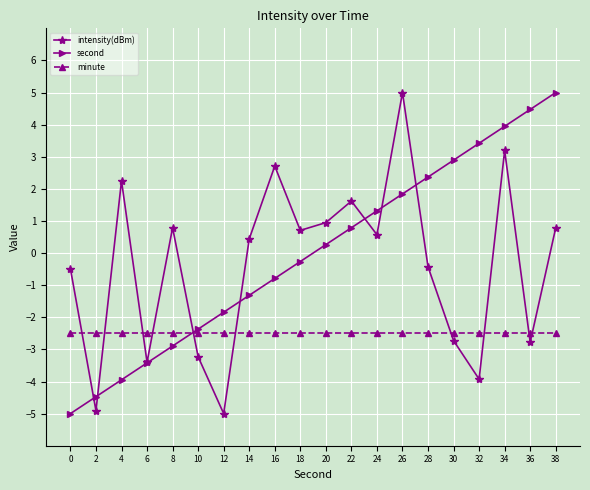

Is it true that second equals 1.3 at 30?

False